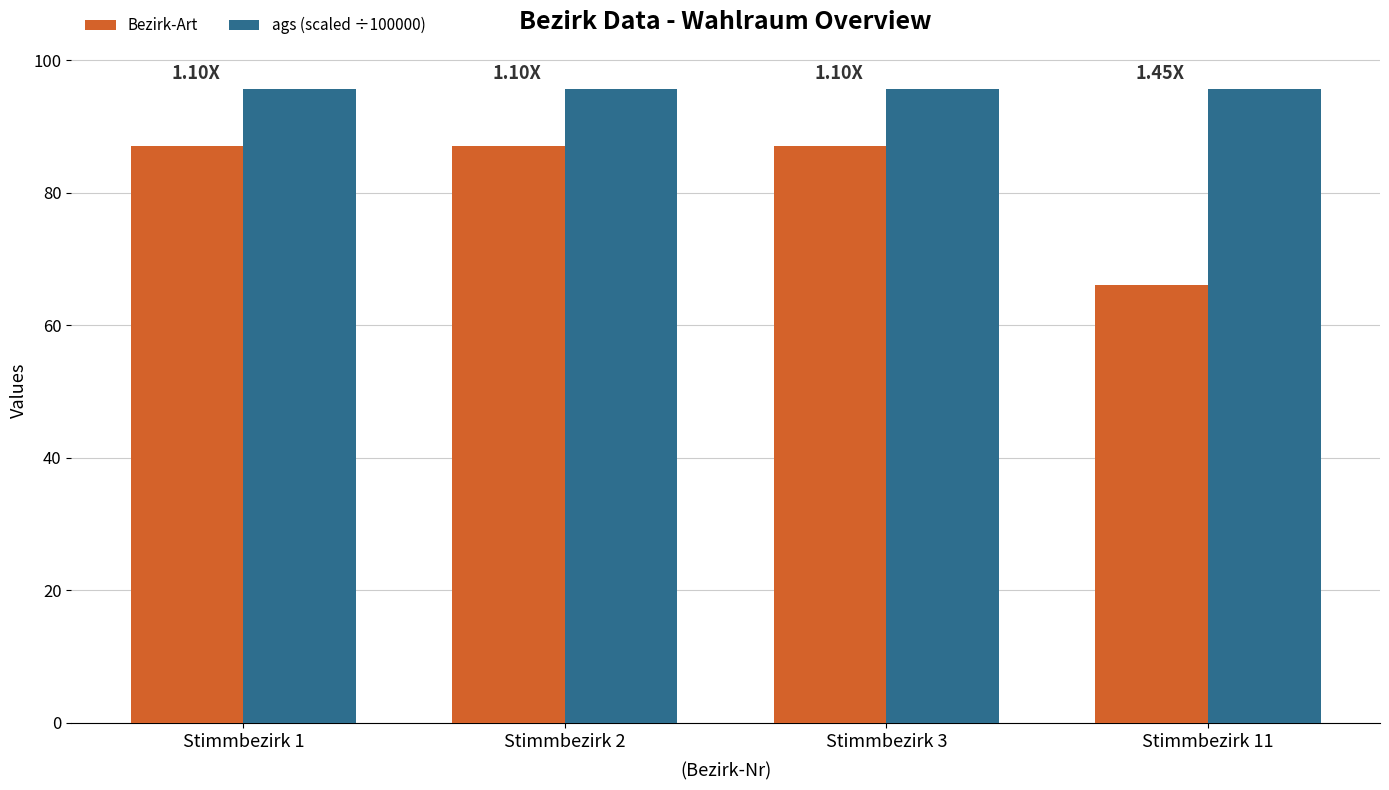

At Stimmbezirk 11, list the series in order from largest to smallest.

ags (scaled ÷100000), Bezirk-Art